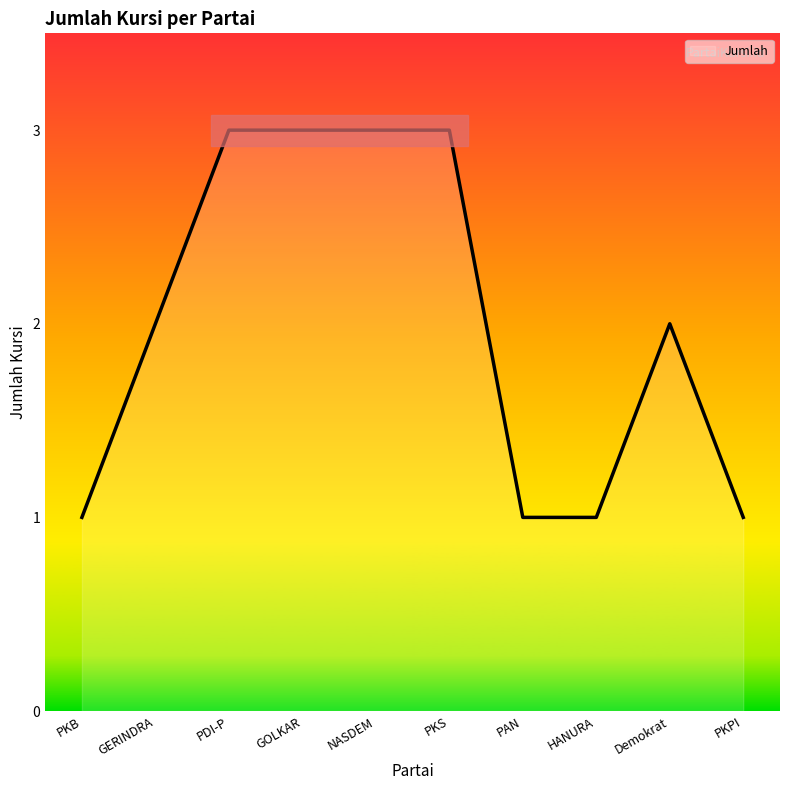

What is the maximum value shown in the chart?

3